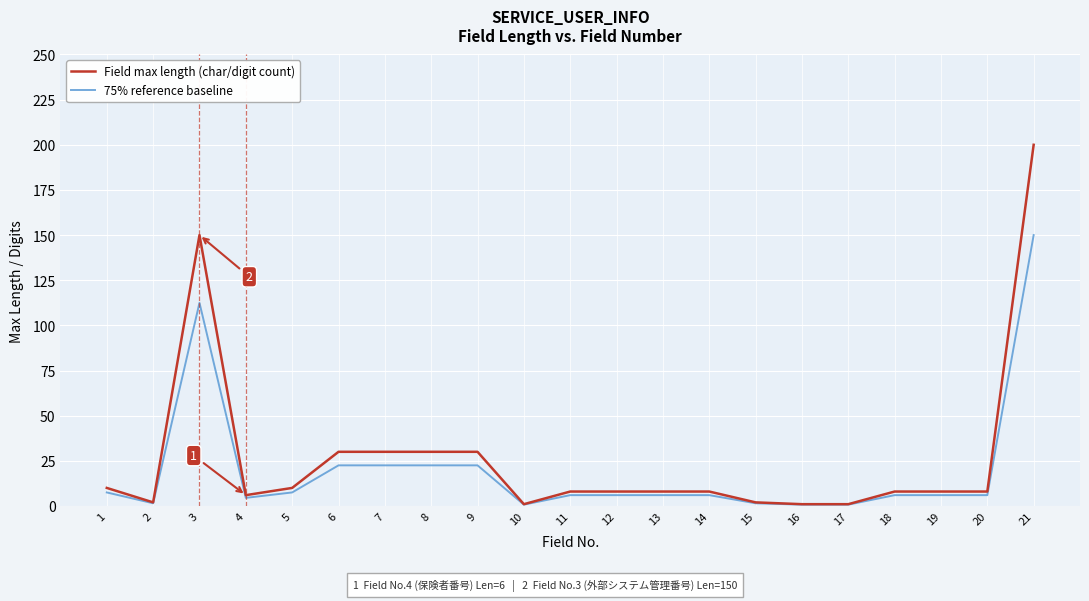

What is the maximum value shown in the chart?

200.0